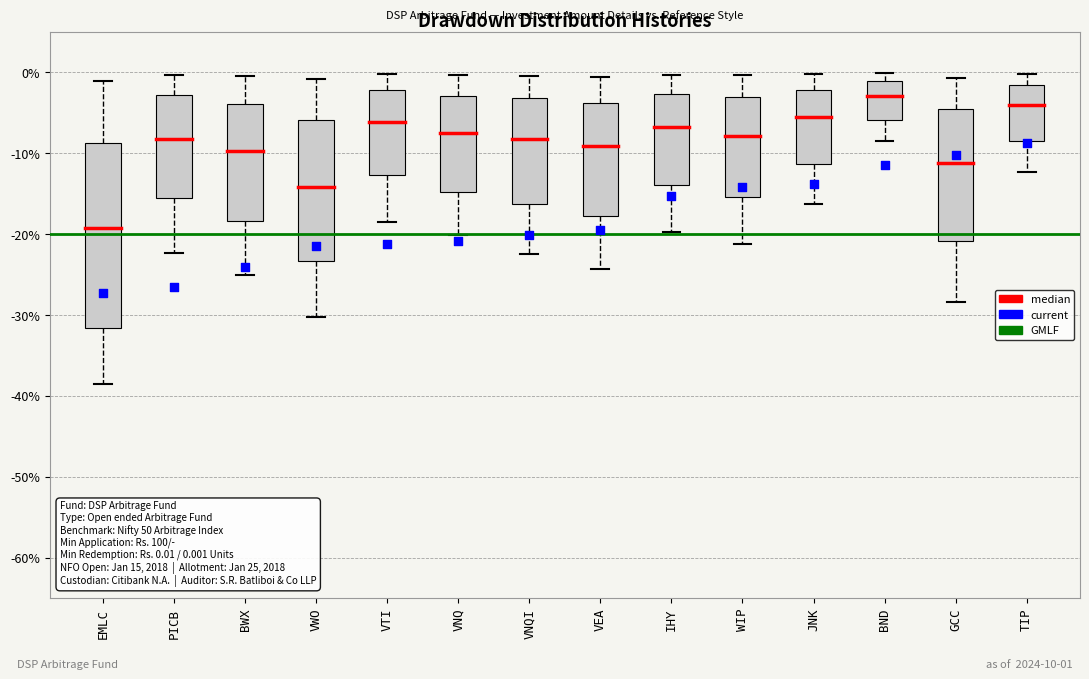

Comparing the boxes themselves (not the whiskers), which one is the tallest?

EMLC